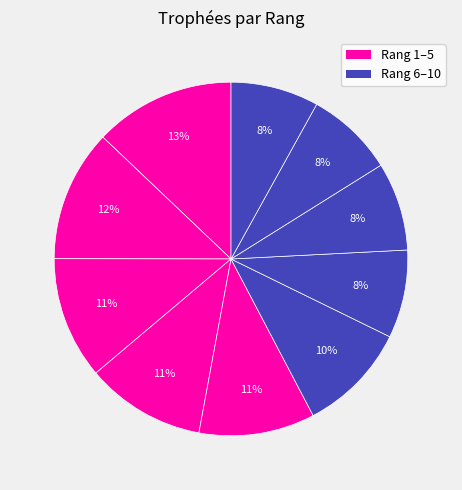

Is there any slice that represents more than half of the pie?

No